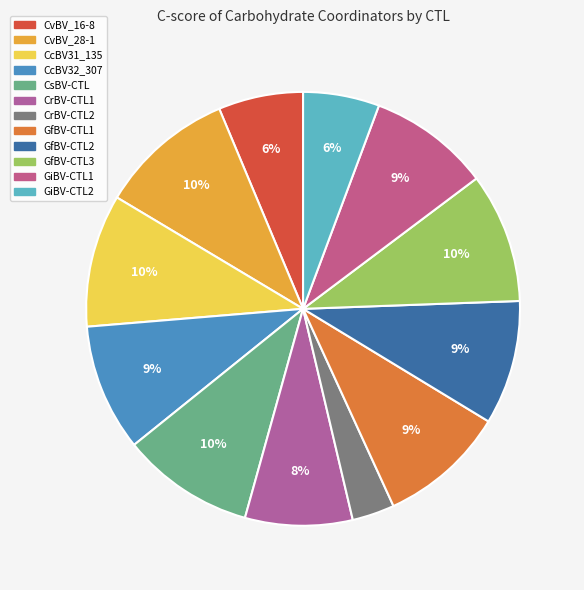

Between CvBV_16-8 and CcBV32_307, which is larger?

CcBV32_307